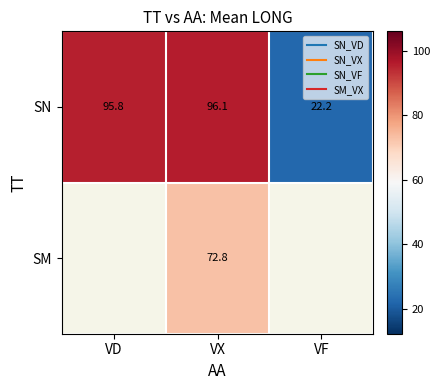

Is it true that SN equals 28.2 at VX?

False